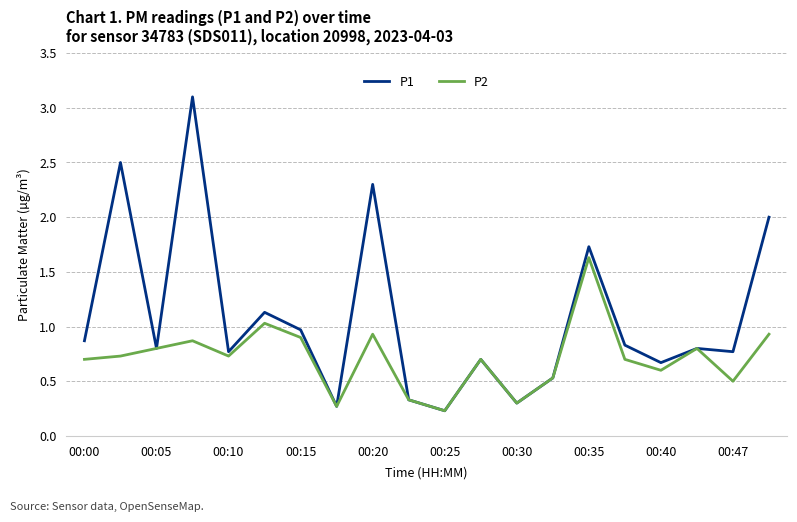

What is the difference between the second highest and minimum values in the P2 series?

0.8